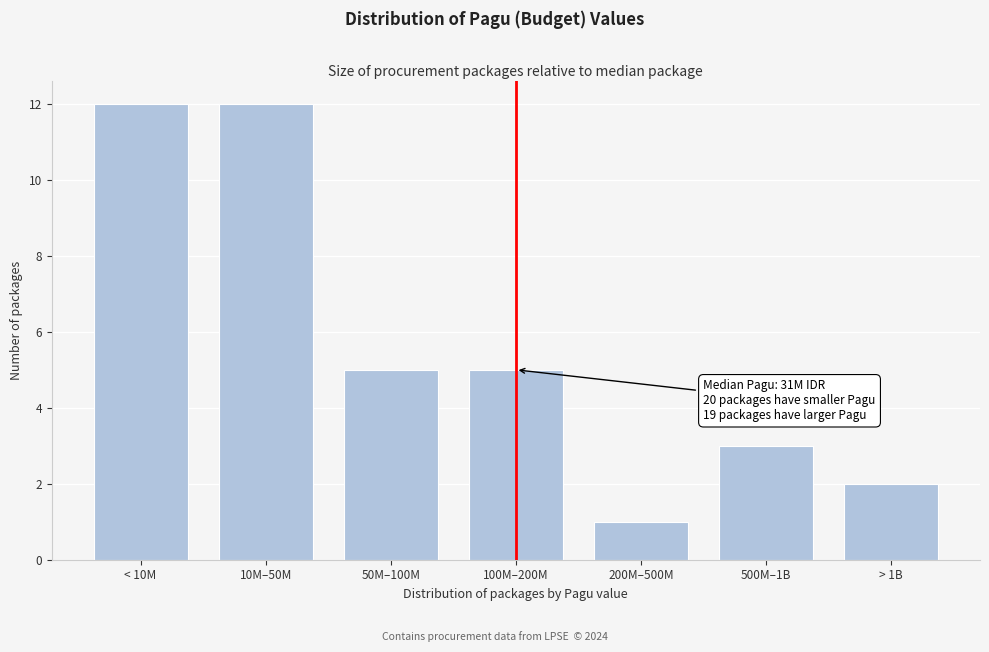

Reading left to right, list all the values displayed in this chart.

< 10M=12	10M–50M=12	50M–100M=5	100M–200M=5	200M–500M=1	500M–1B=3	> 1B=2